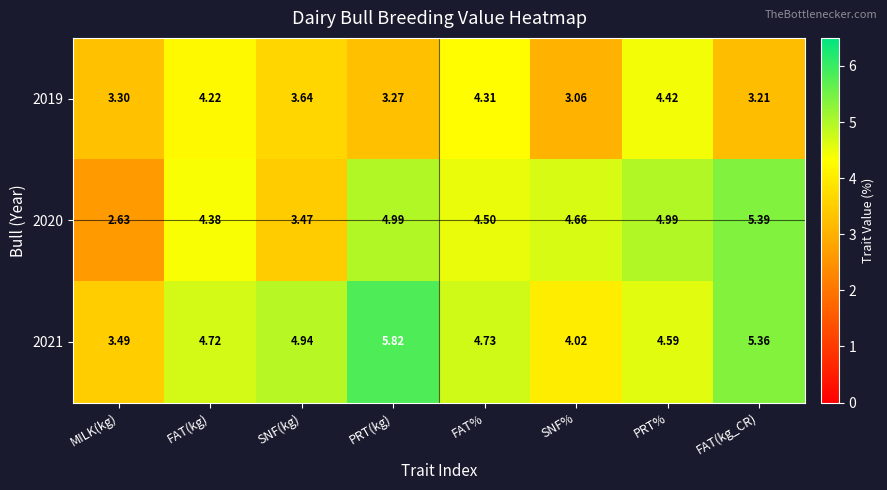

What is the maximum value shown in the chart?

5.8